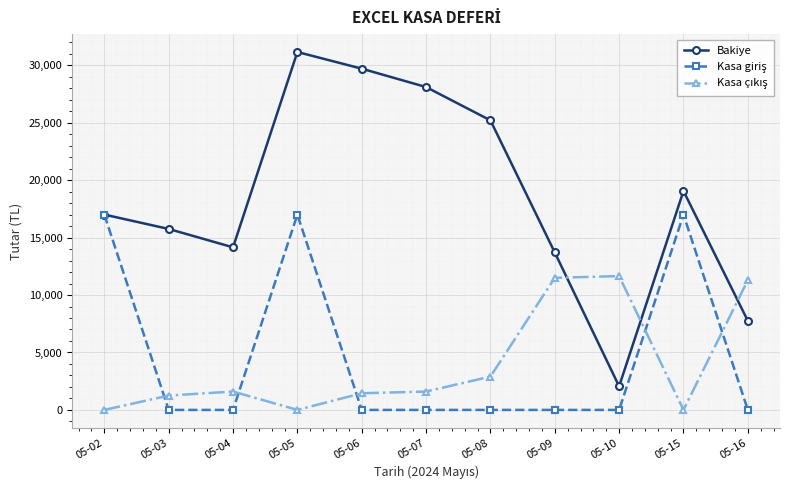

Which series has the widest spread of values?

Bakiye